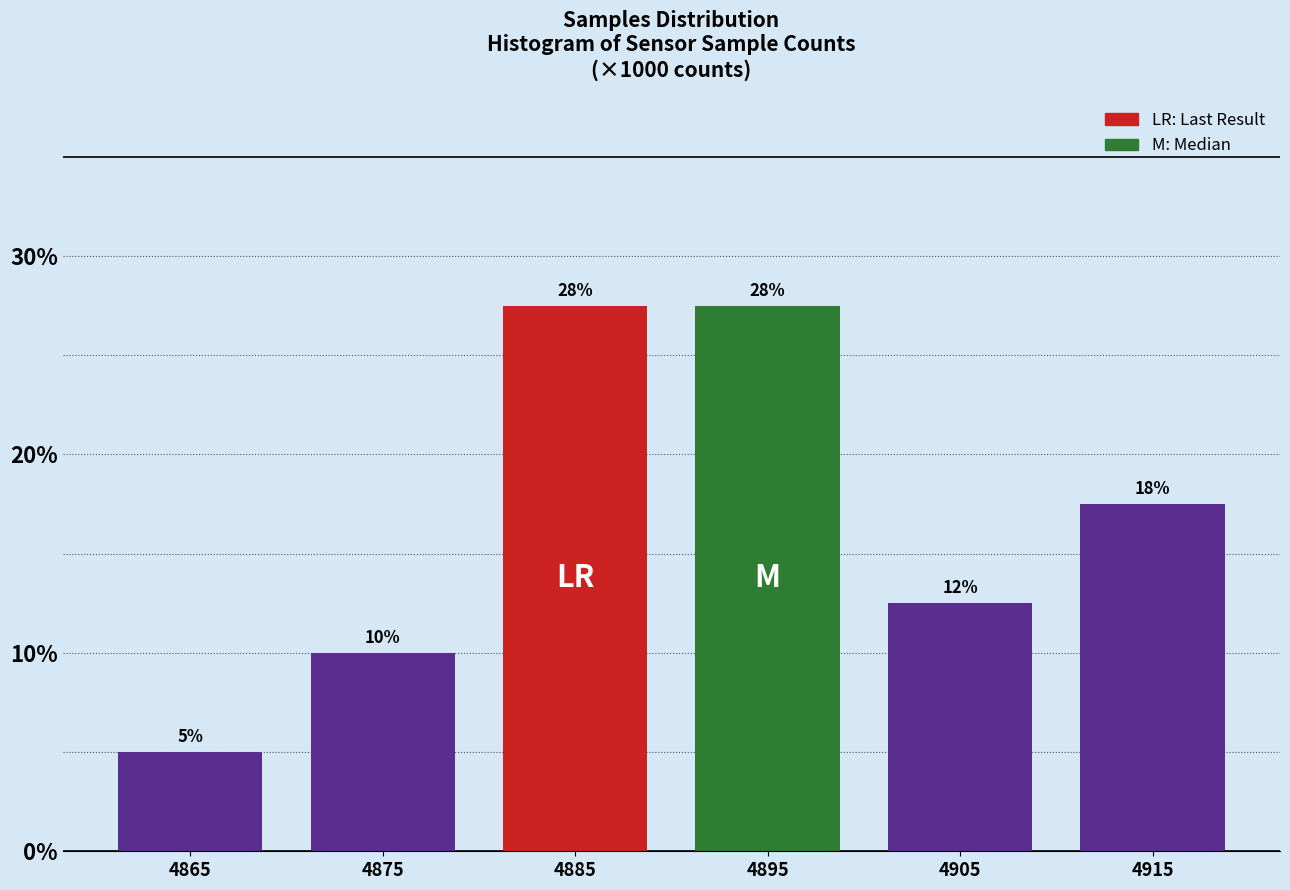

Does the chart contain any negative values?

No